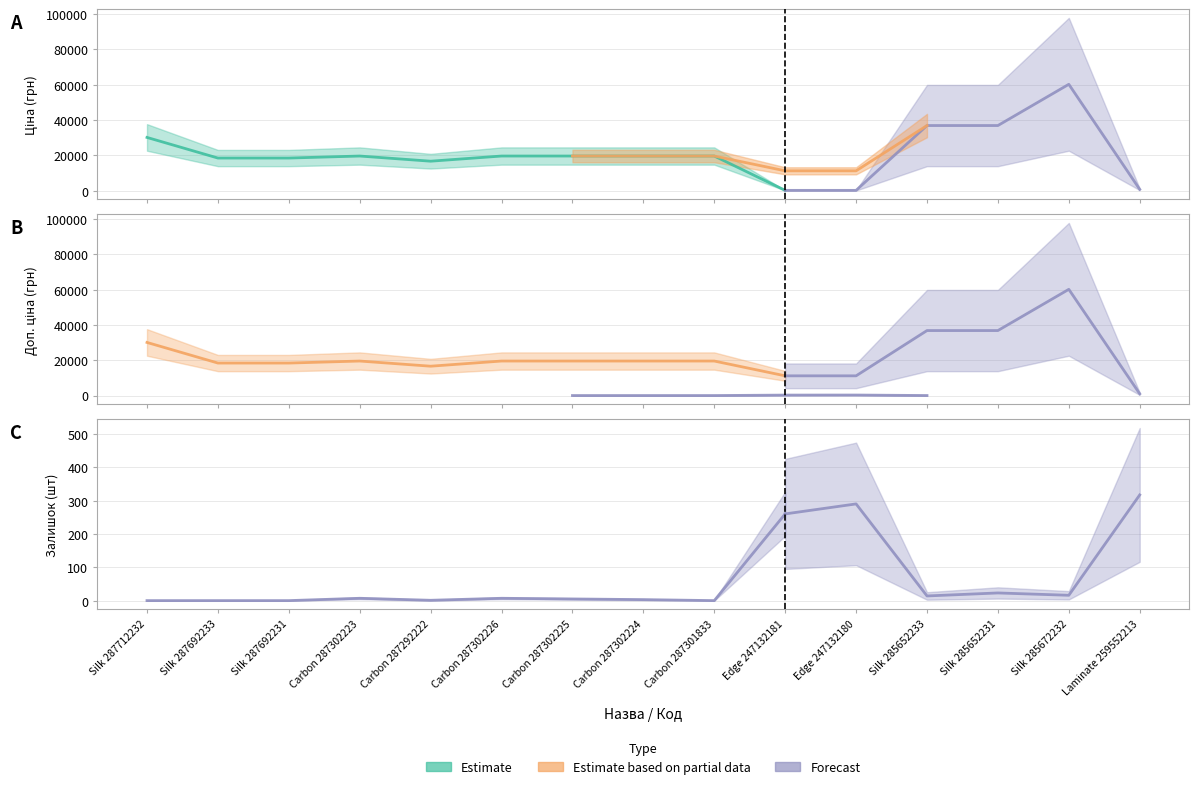

Where is the first local minimum for Доп. ціна?

Carbon 287292222